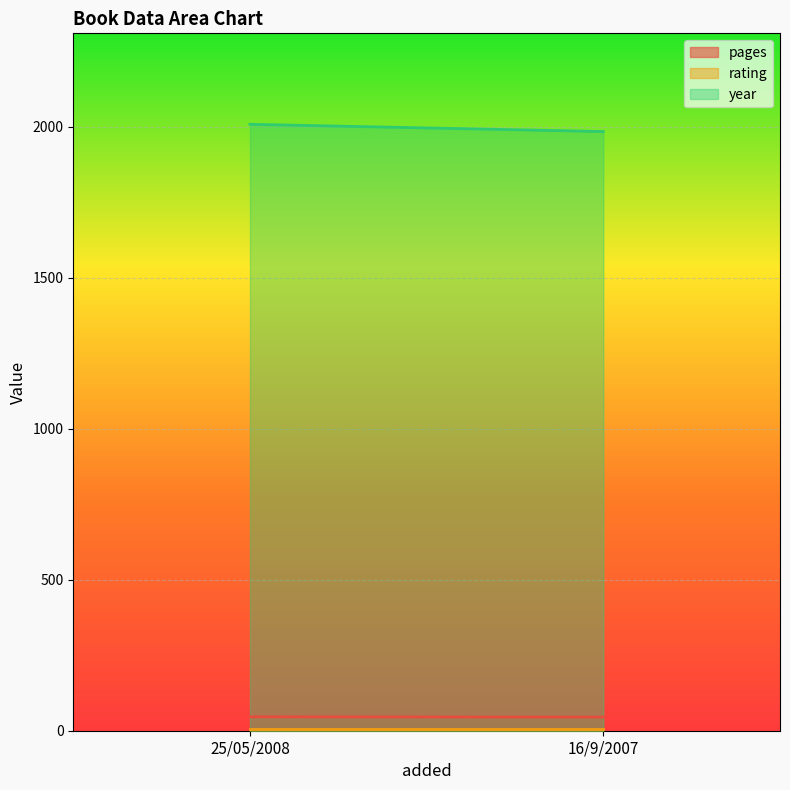

What is the label of the 2nd point from the right?

25/05/2008